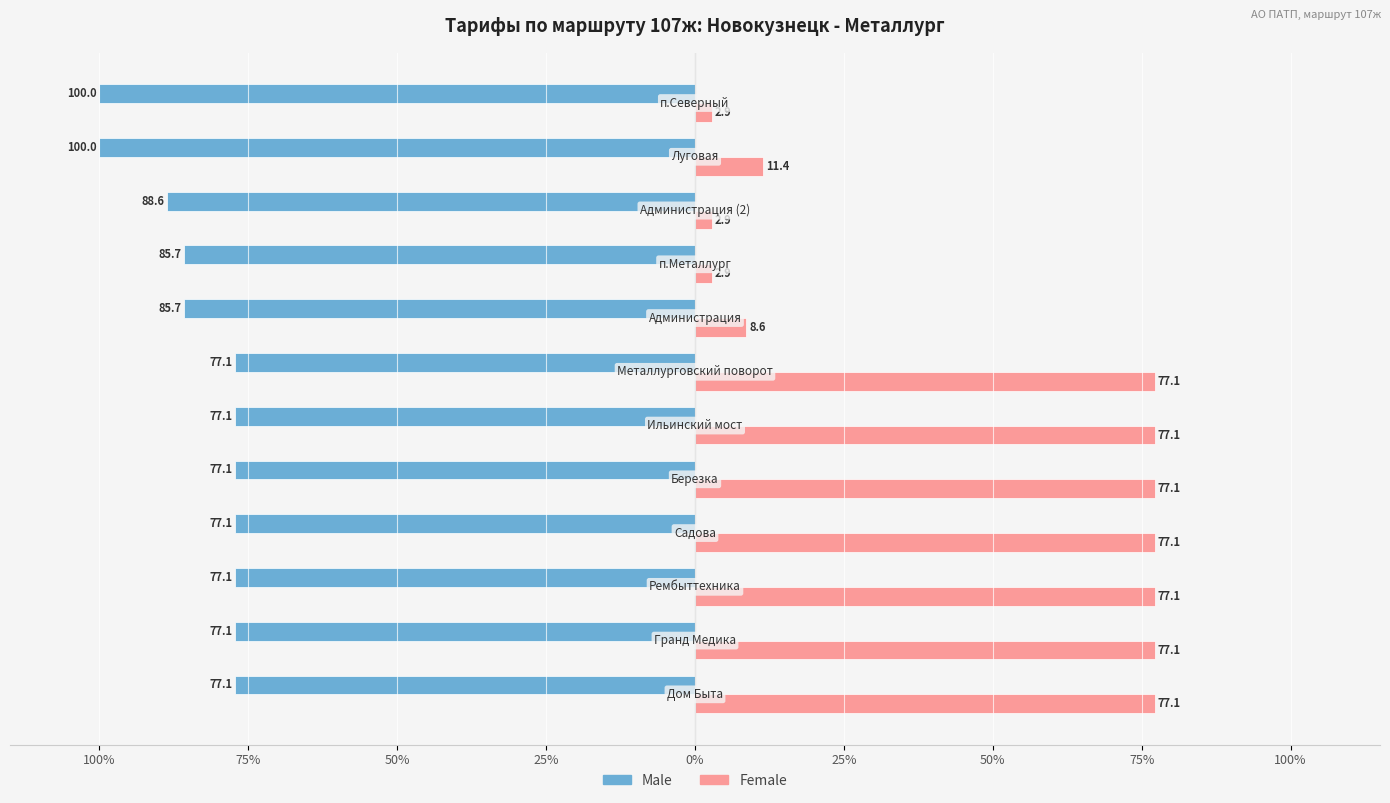

What is the value of the Male bar at the 7th from the left?

-77.1